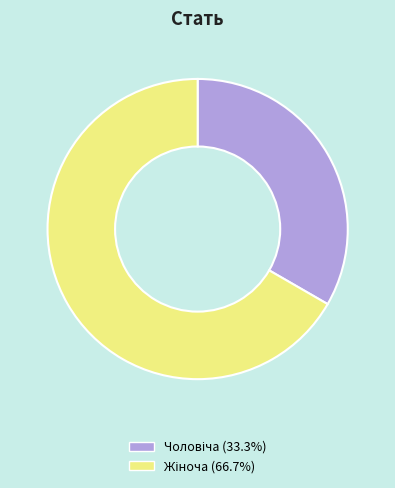

Is there any slice that represents more than half of the pie?

Yes